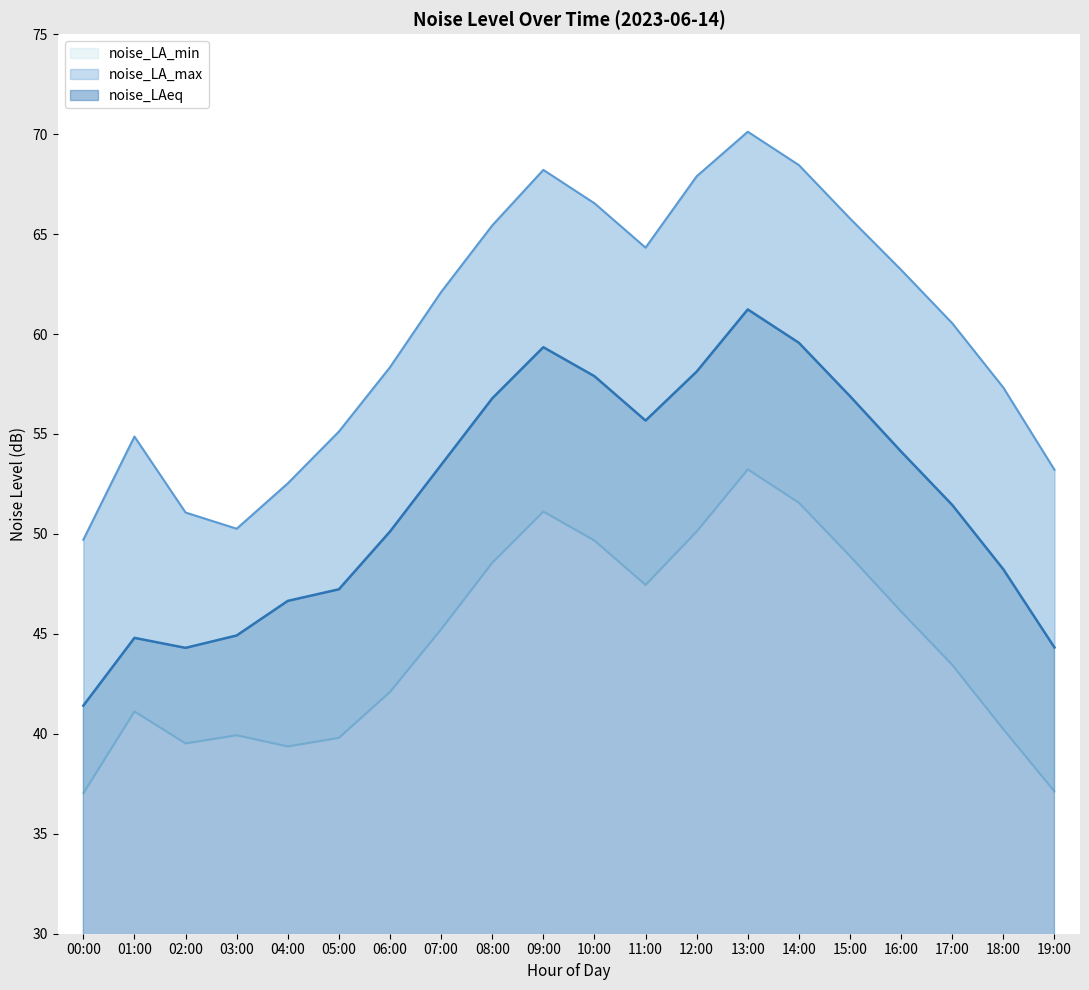

Rank the series by their average value, from lowest to highest.

noise_LA_min, noise_LAeq, noise_LA_max